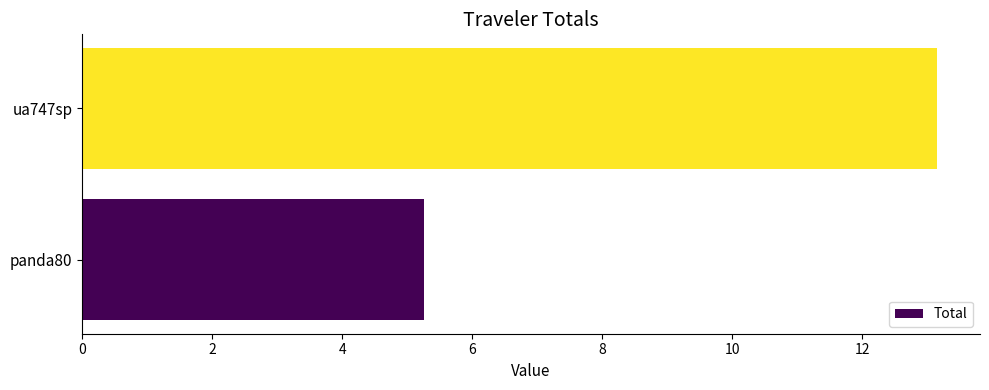

What is the difference between the maximum and minimum values?

7.9